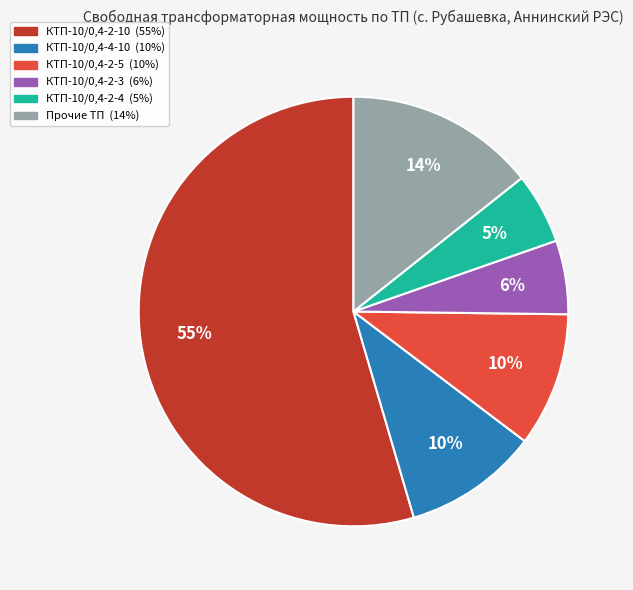

To the nearest percent, what is the average slice percentage?

17%